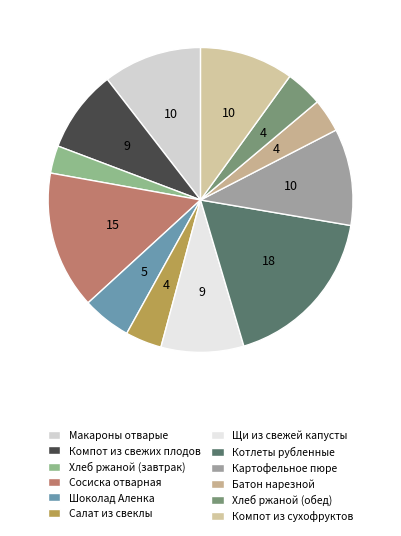

Combined, do Макароны отварые and Компот из свежих плодов account for over 50%?

No